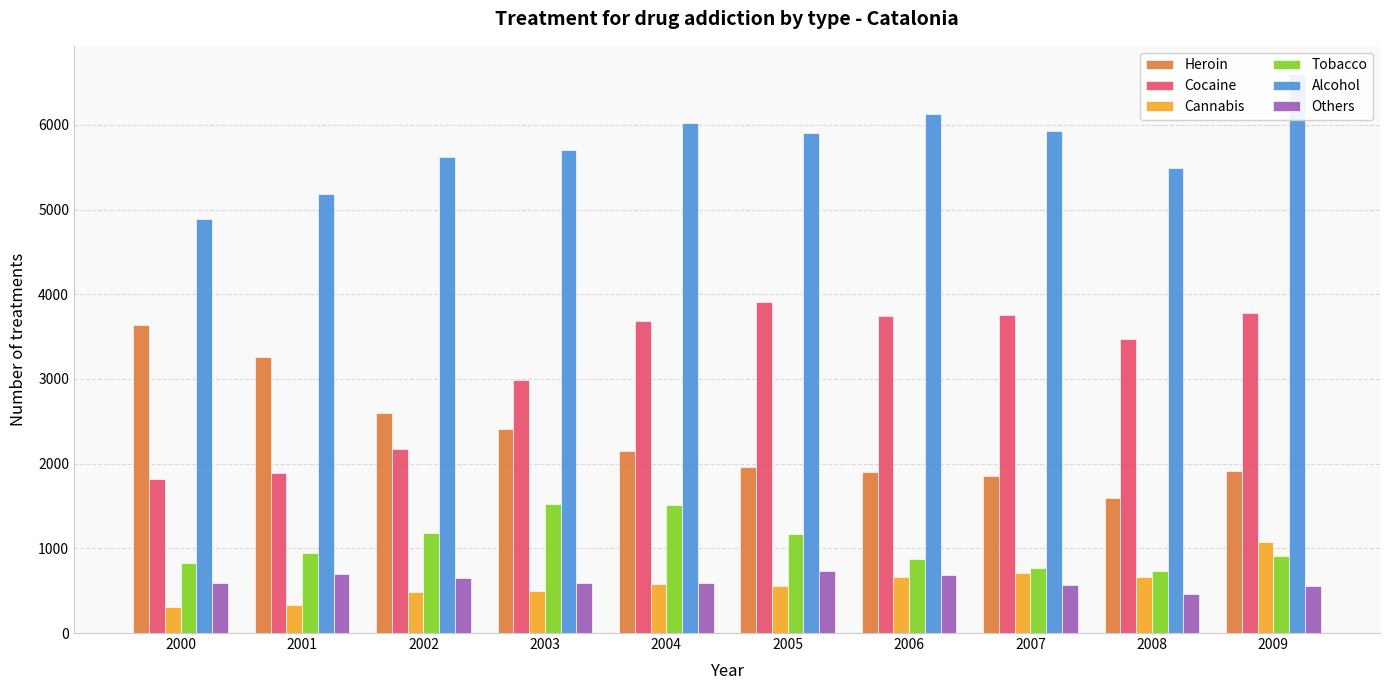

What is the value of the Alcohol bar at the 5th from the left?

6027